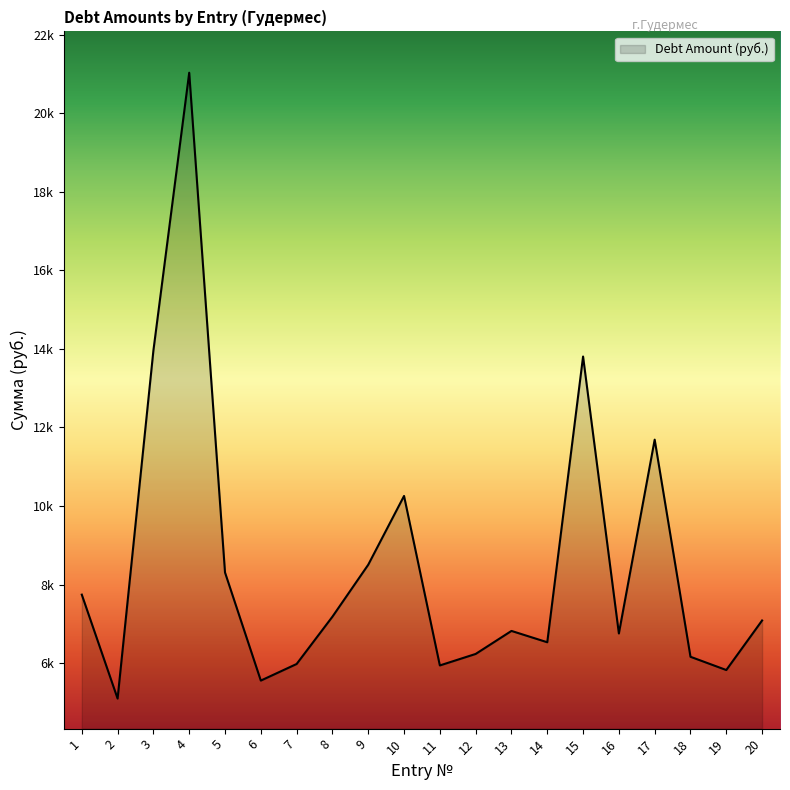

Reading right to left, extract all data points from this chart.

7088.3	5827.4	6164.4	11690.9	6758.1	13805.9	6534.1	6822.4	6236.5	5944.1	10257.5	8507.4	7185.3	5980.9	5558.7	8309.9	21029.0	13959.1	5101.1	7745.8